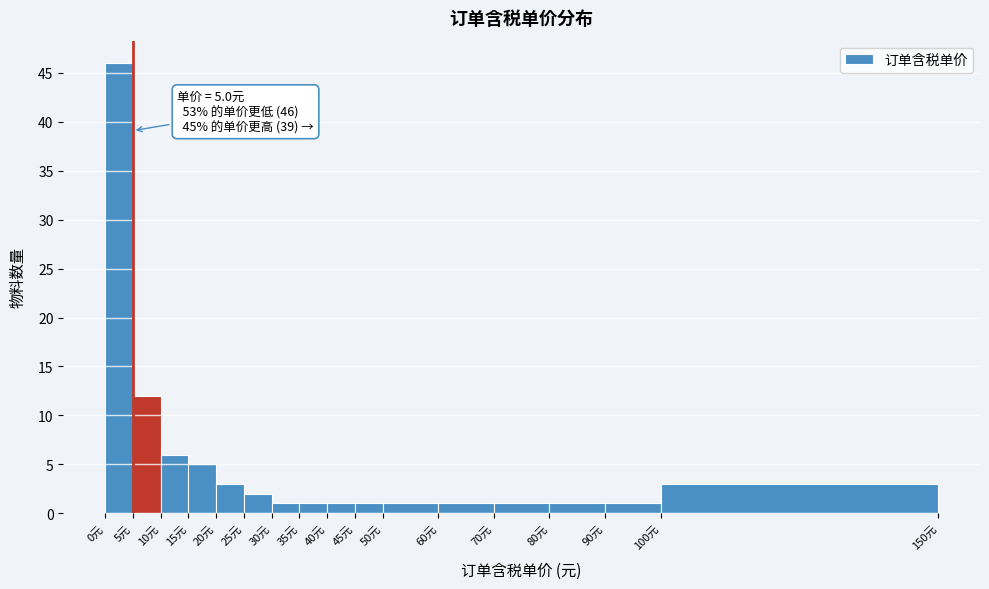

Over which range of the x-axis is the bar tallest?

0 to 5